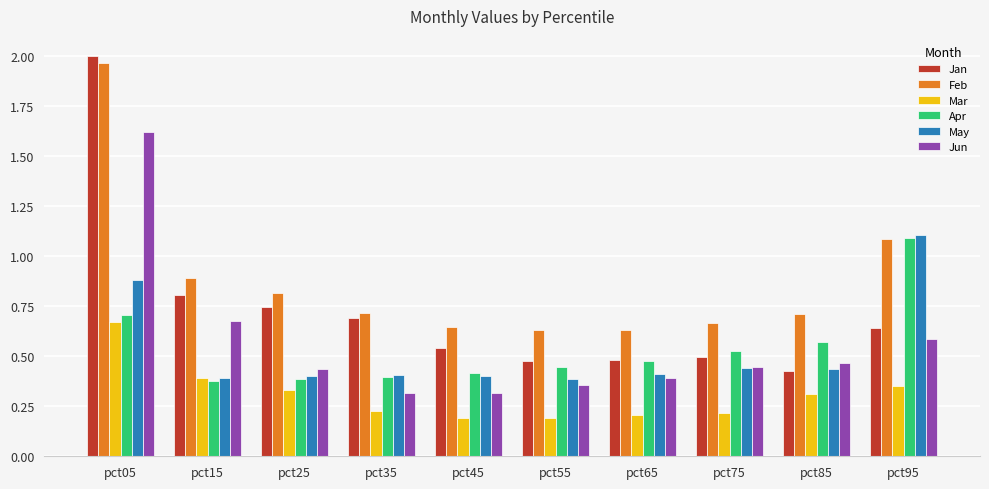

Which series has the largest total across all categories?

Feb